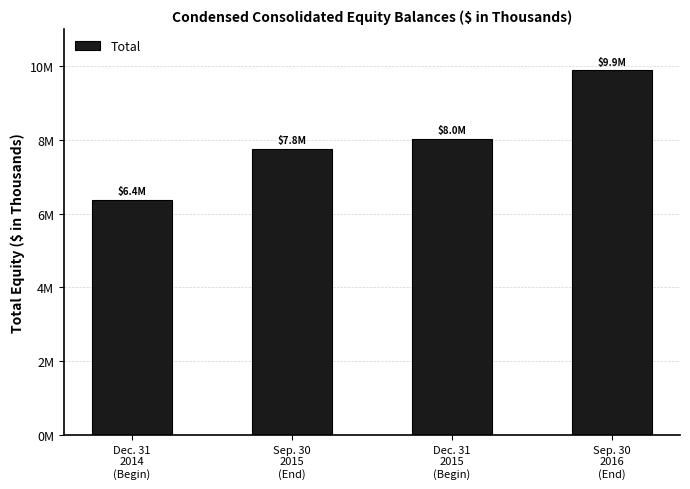

Does the chart contain any negative values?

No